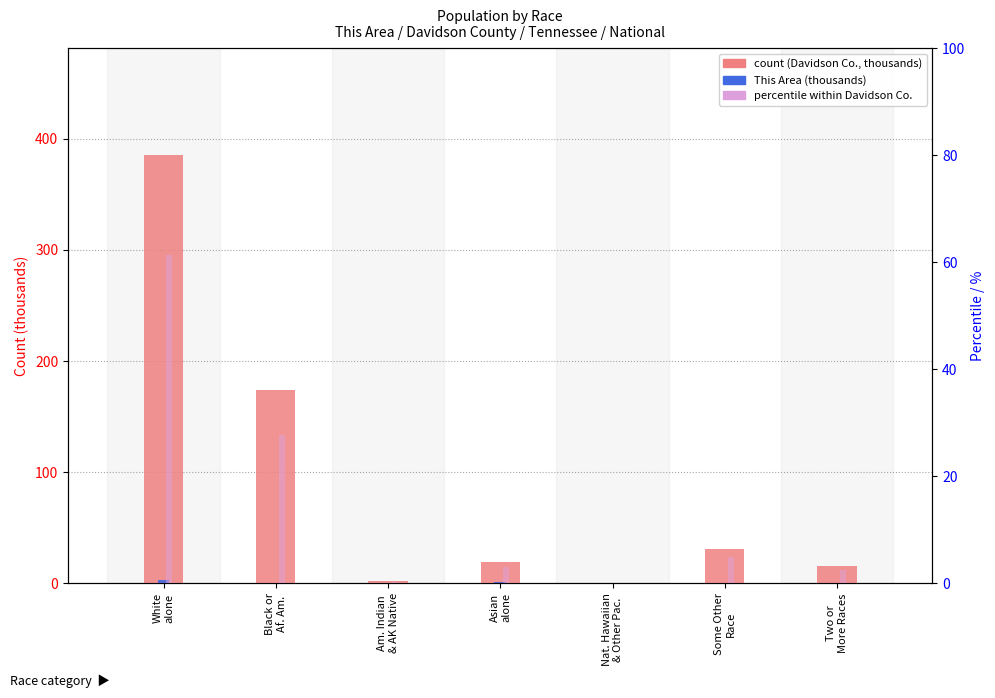

What value does the Davidson County % series have at White
alone?

61.4